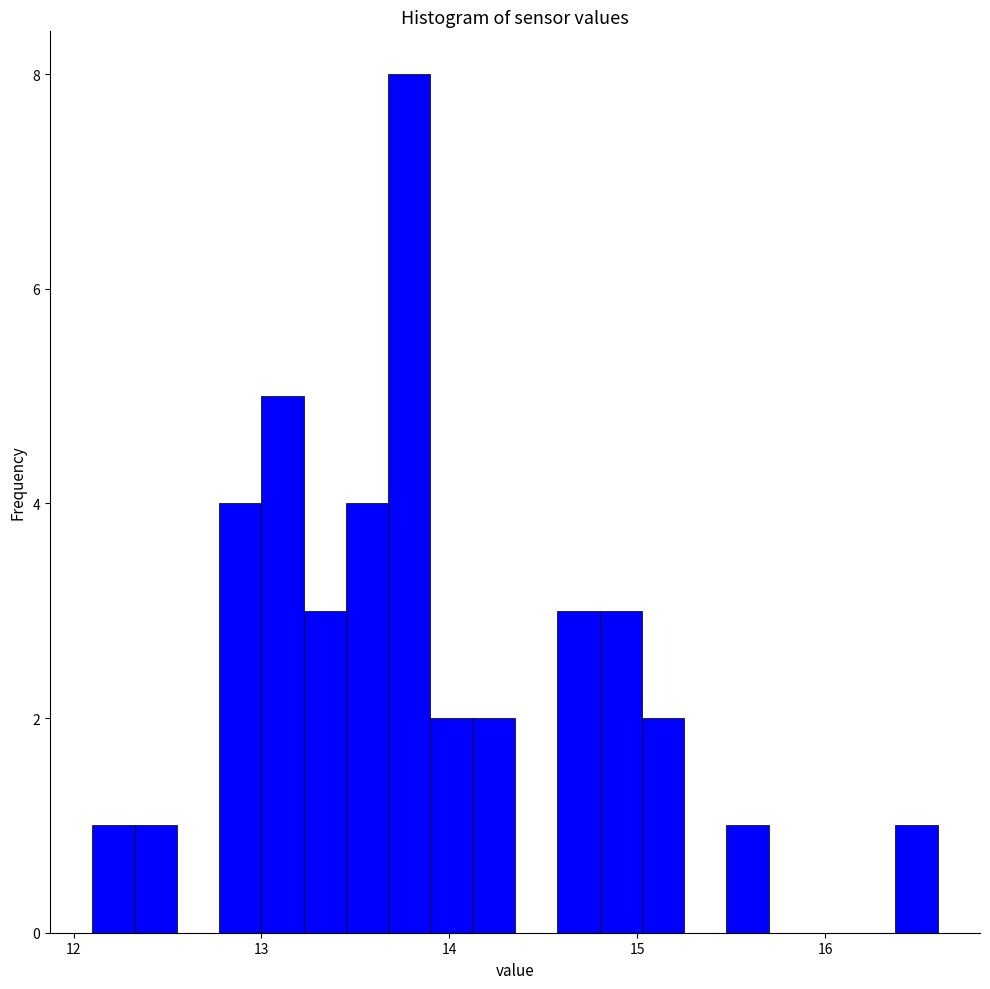

Read against the x-axis, roughly where is the centre of the tallest bar?

13.8